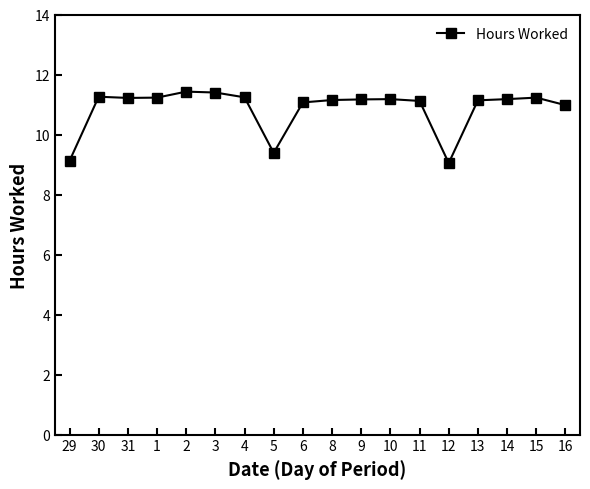

The value at 9 is 11.2. True or false?

True